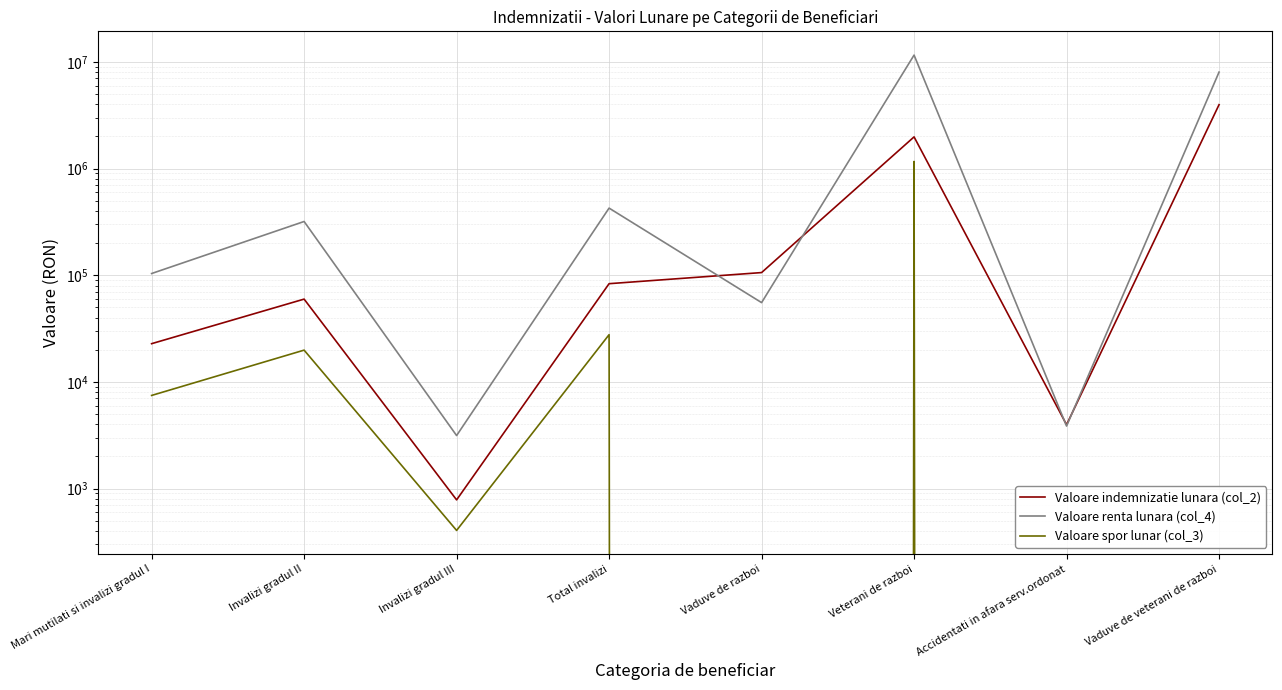

Reading left to right, transcribe all the data shown in this chart.

Valoare indemnizatie lunara (col_2): Mari mutilati si invalizi gradul I=22815	Invalizi gradul II=59710	Invalizi gradul III=783	Total invalizi=83308	Vaduve de razboi=105888	Veterani de razboi=1980985	Accidentati in afara serv.ordonat=3966	Vaduve de veterani de razboi=3970186
Valoare renta lunara (col_4): Mari mutilati si invalizi gradul I=103732	Invalizi gradul II=318917	Invalizi gradul III=3139	Total invalizi=425788	Vaduve de razboi=55359	Veterani de razboi=11579228	Accidentati in afara serv.ordonat=3854	Vaduve de veterani de razboi=8023807
Valoare spor lunar (col_3): Mari mutilati si invalizi gradul I=7463	Invalizi gradul II=19847	Invalizi gradul III=405	Total invalizi=27715	Vaduve de razboi=0	Veterani de razboi=1165164	Accidentati in afara serv.ordonat=0	Vaduve de veterani de razboi=0